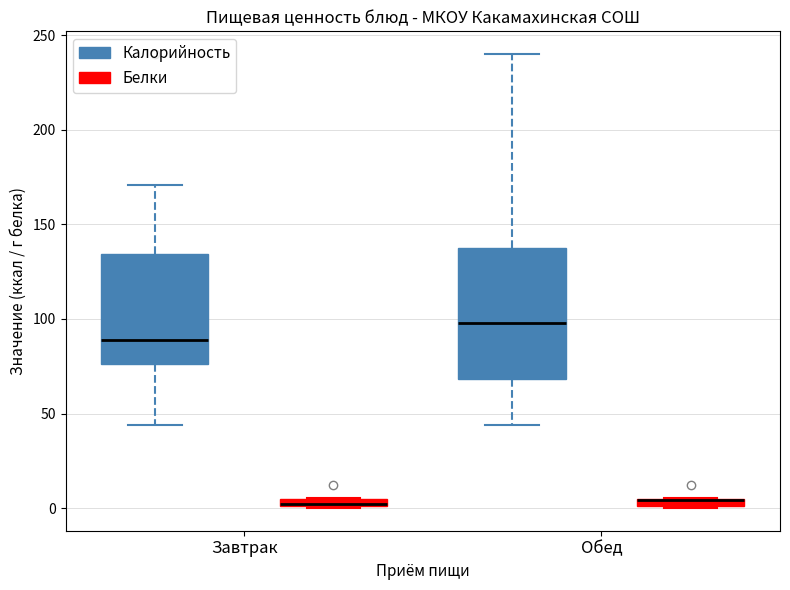

Where is the upper edge of the box for Обед (Калорийность) on the y-axis? The values are not printed on the chart, so give them approximately, as read against the axis.

140